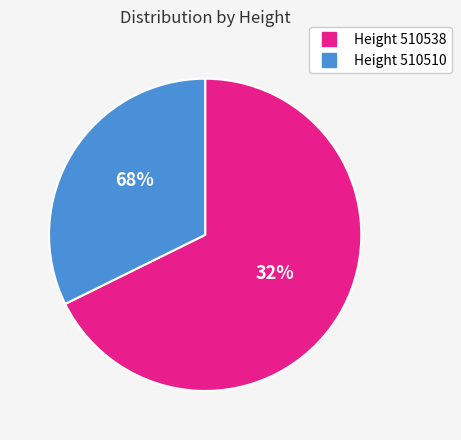

Count the number of slices in the pie.

2